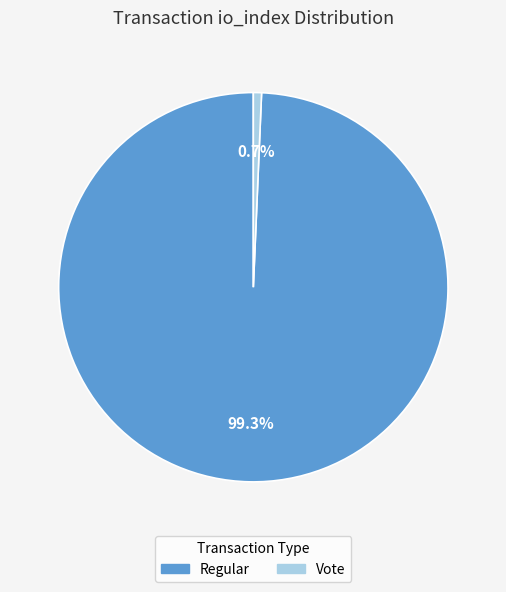

Does any single category account for the majority?

Yes